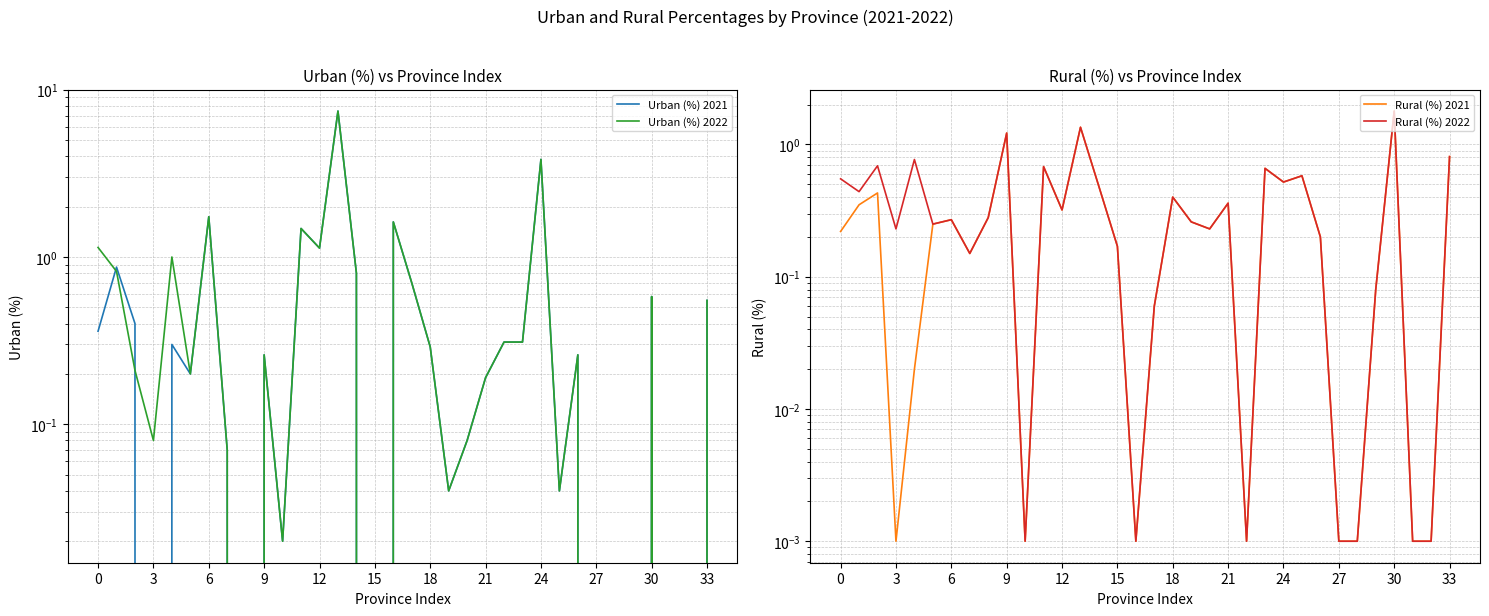

At which label does Urban (%) 2021 reach its peak?

13